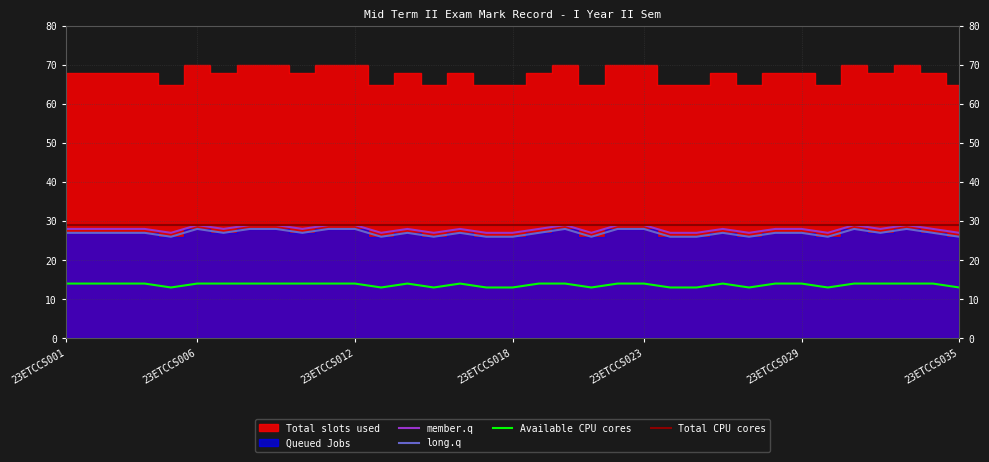

Where is Total slots used nearest to the value 28?

23ETCCS001